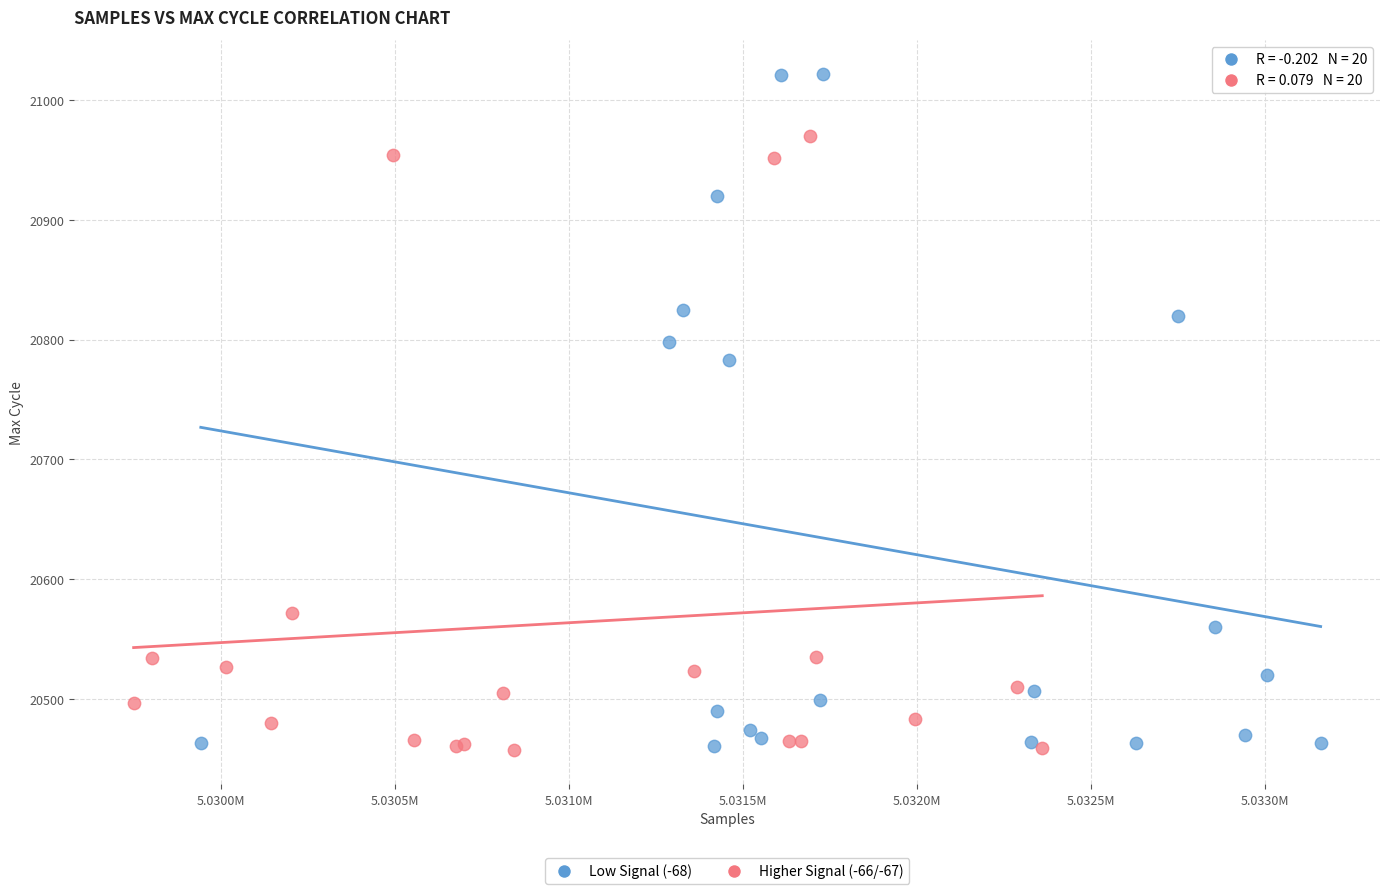

Which series has the widest spread of Y values?

Low Signal (-68)